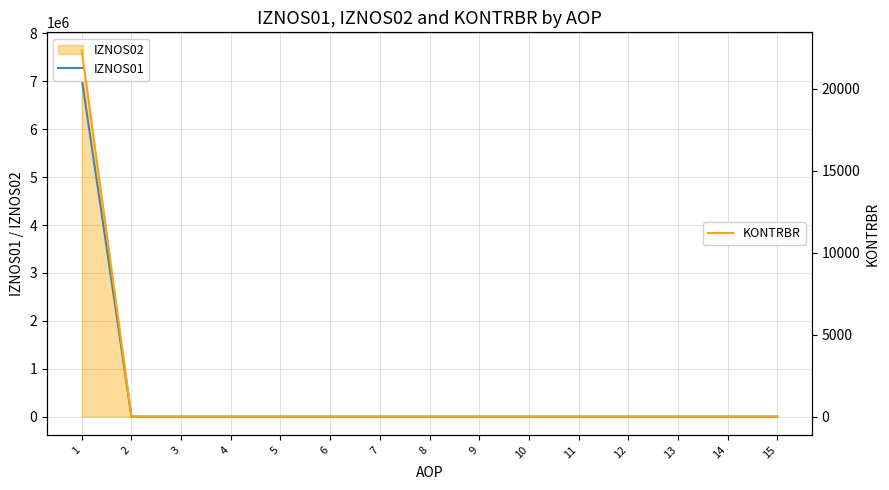

Count the number of categories in the chart.

15